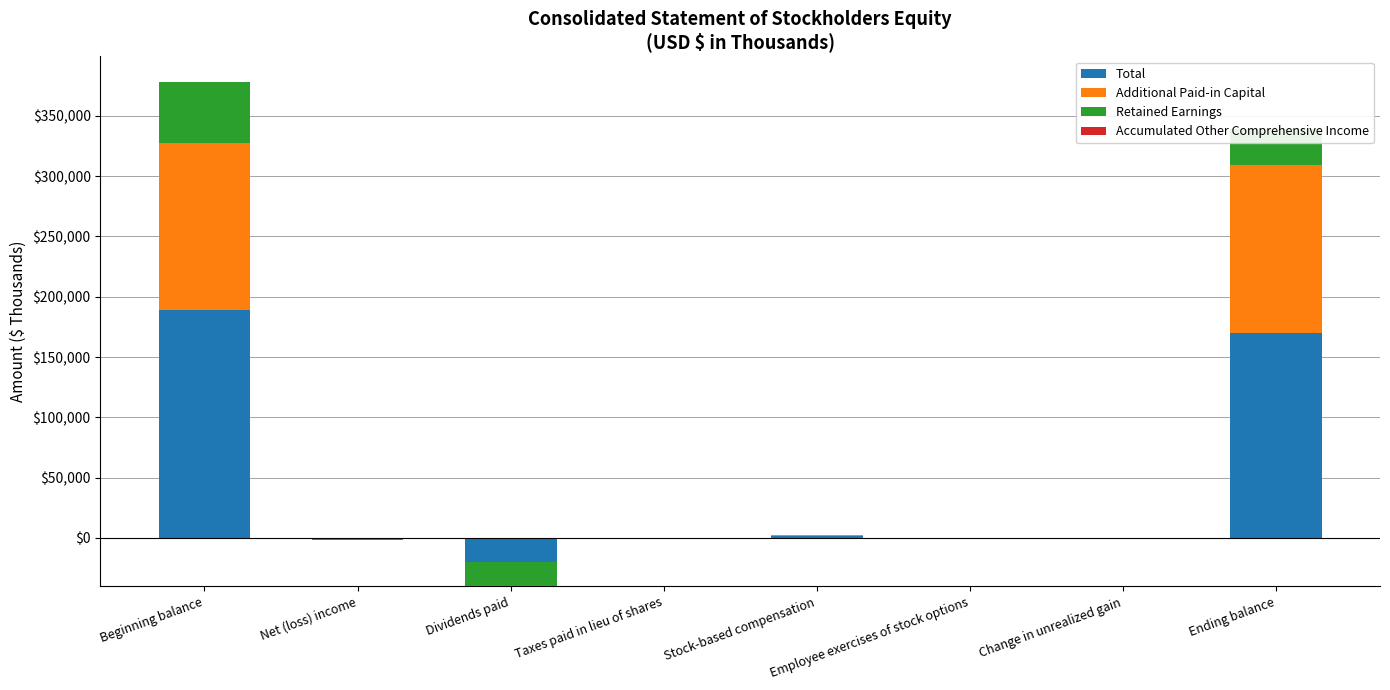

What position from the right is Employee exercises of stock options?

3